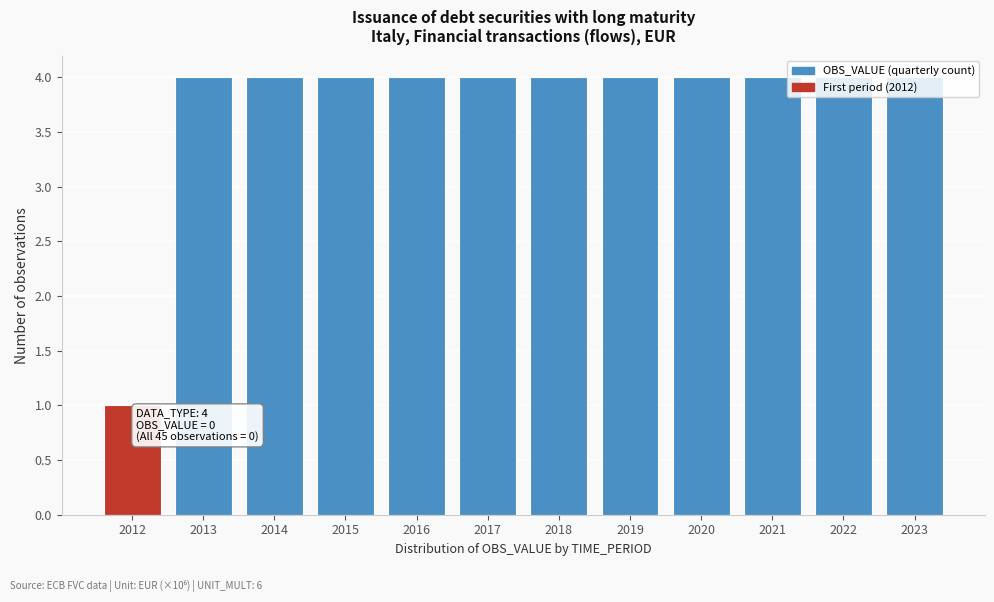

What is the greatest value displayed?

4